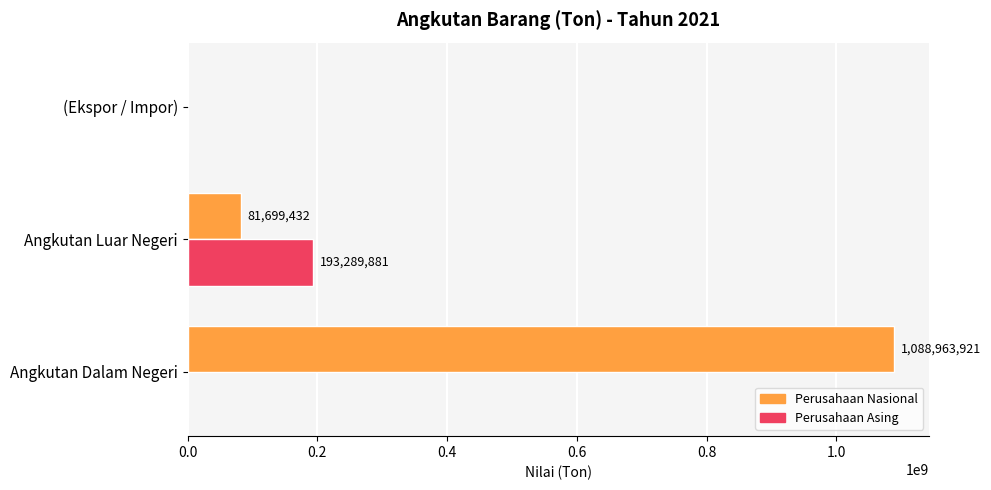

What is the sum of all Perusahaan Nasional values?

1170663353